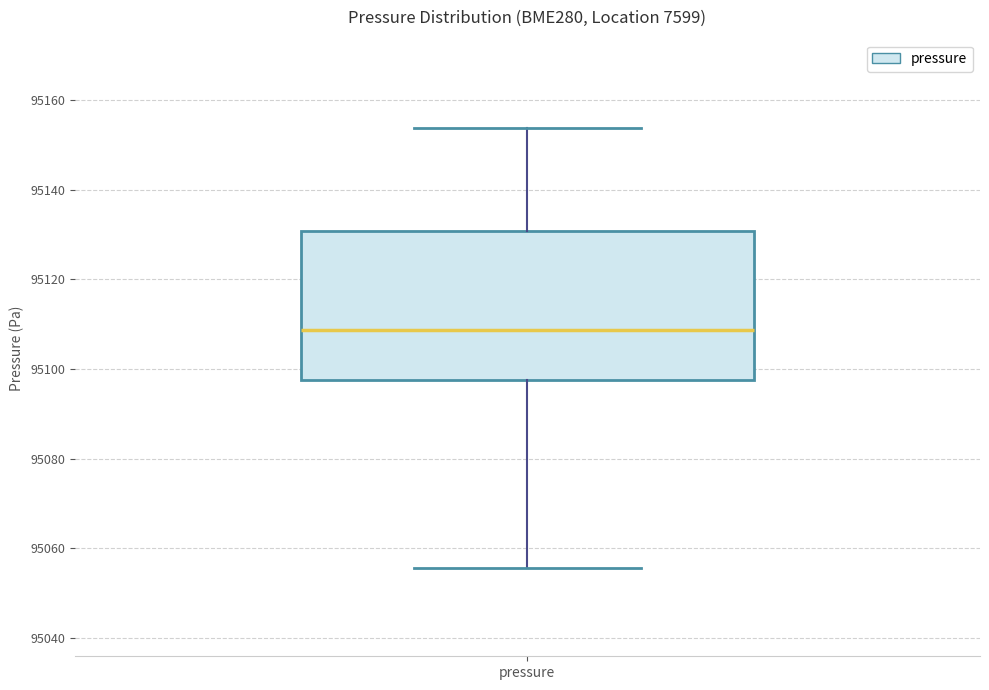

Transcribe this box plot: give where the median line is, the range the box spans, and where the two whiskers end, as read against the y-axis. The values are not printed on the chart, so give them approximately, as read against the axis.

median 95108, box 95098 to 95130, whiskers 95056 to 95154